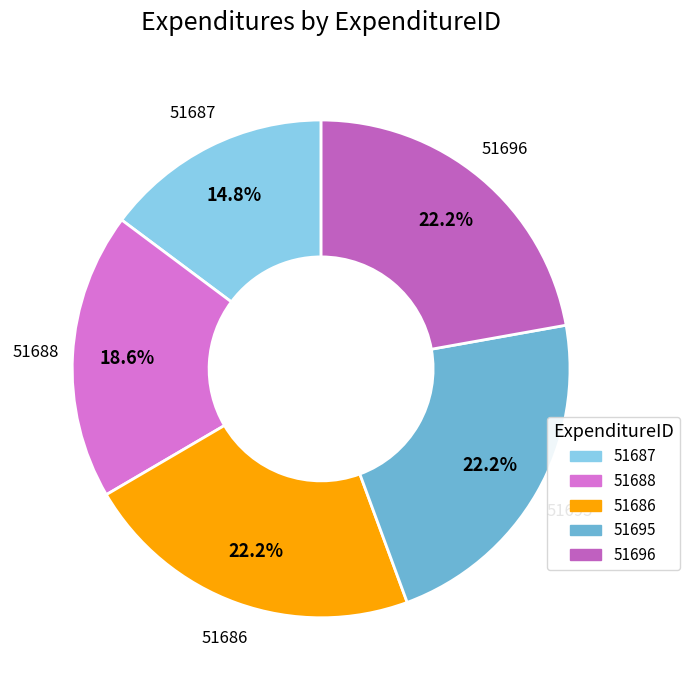

What is the ratio of the value at 51687 to the value at 51686?

0.7